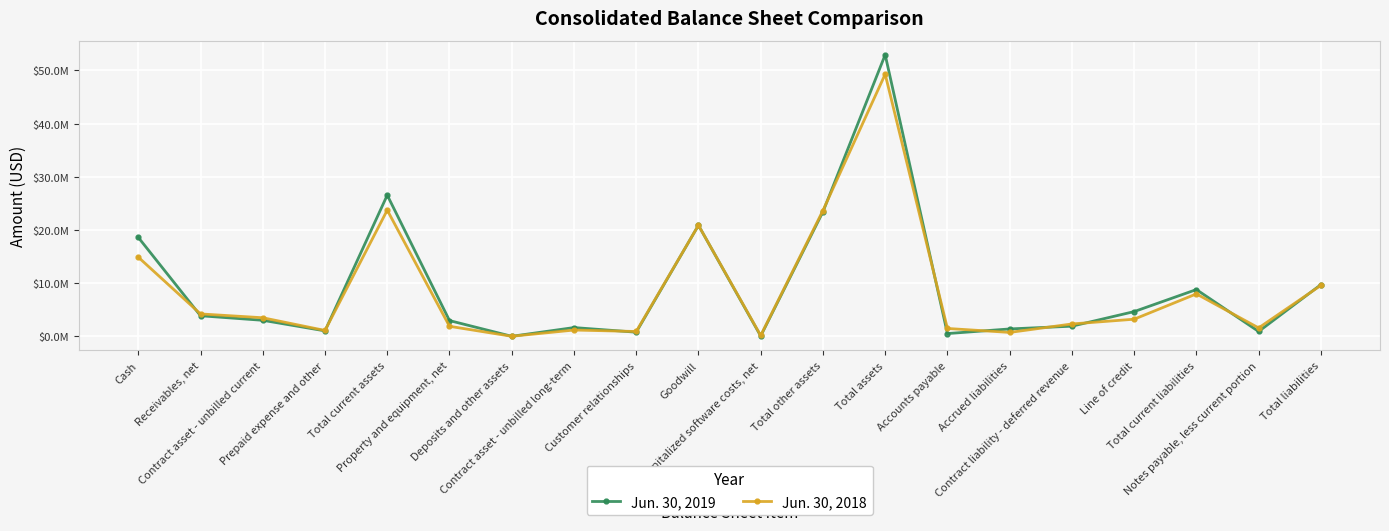

At which label does Jun. 30, 2018 first exceed 3230000?

Cash